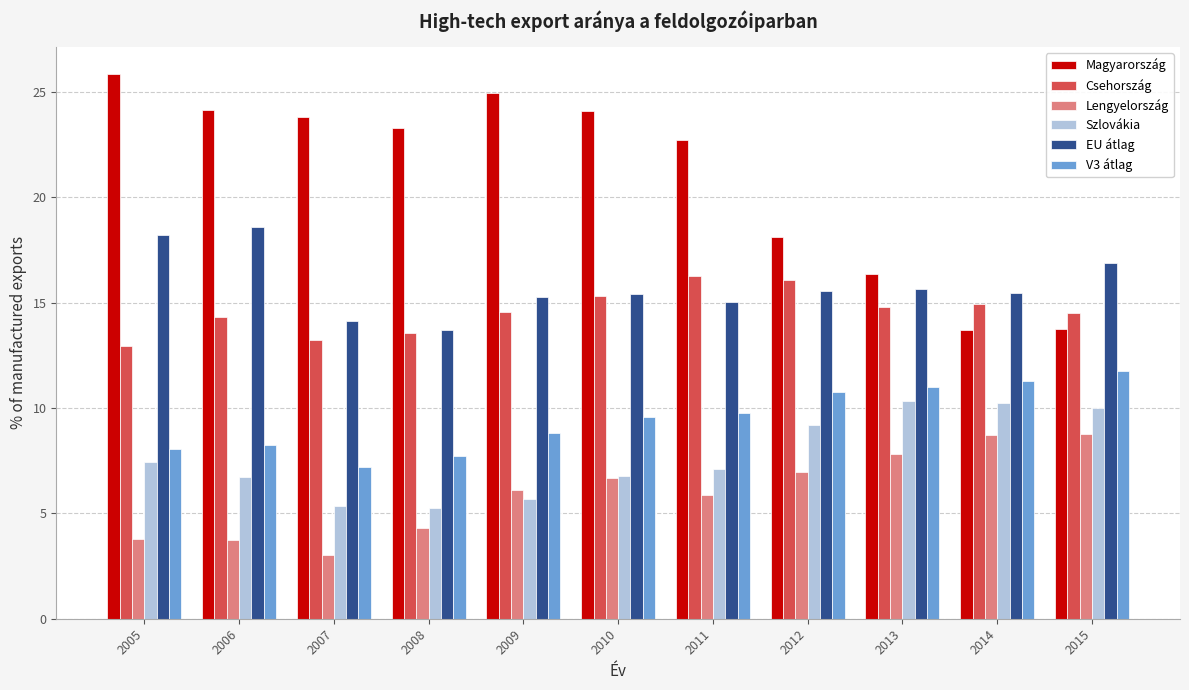

Rank the series by their maximum value, from highest to lowest.

Magyarország, EU átlag, Csehország, V3 átlag, Szlovákia, Lengyelország